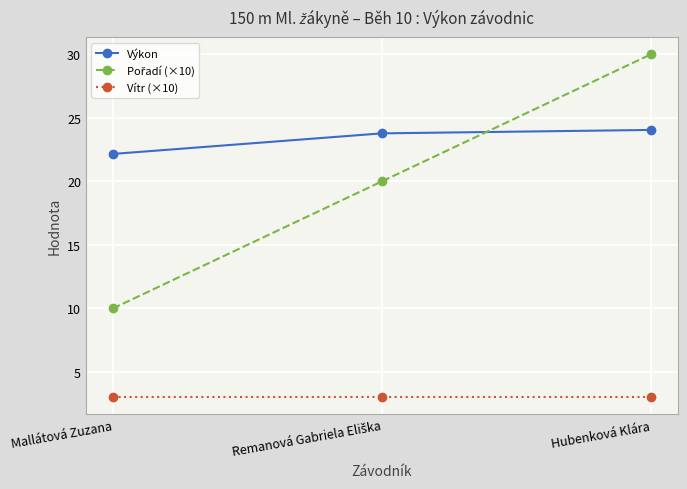

The Výkon series shows 11.5 at Hubenková Klára. True or false?

False